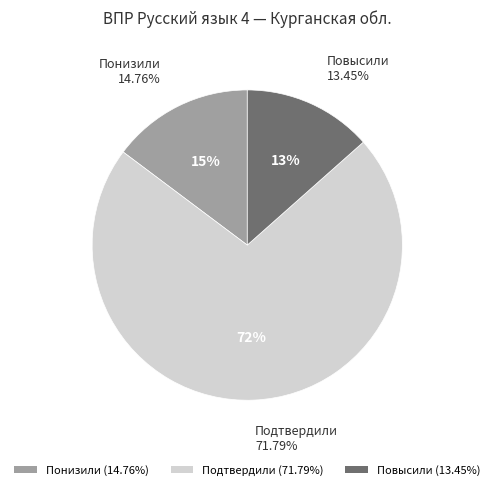

Which has a higher value, Повысили or Подтвердили?

Подтвердили